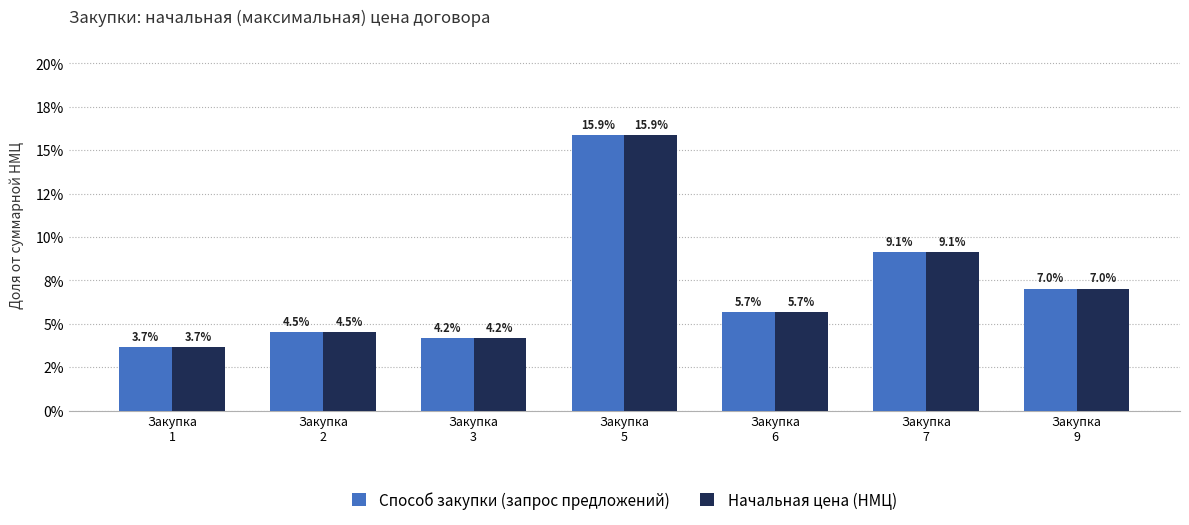

What is the sum of all Способ закупки (запрос предложений) values?

50.0